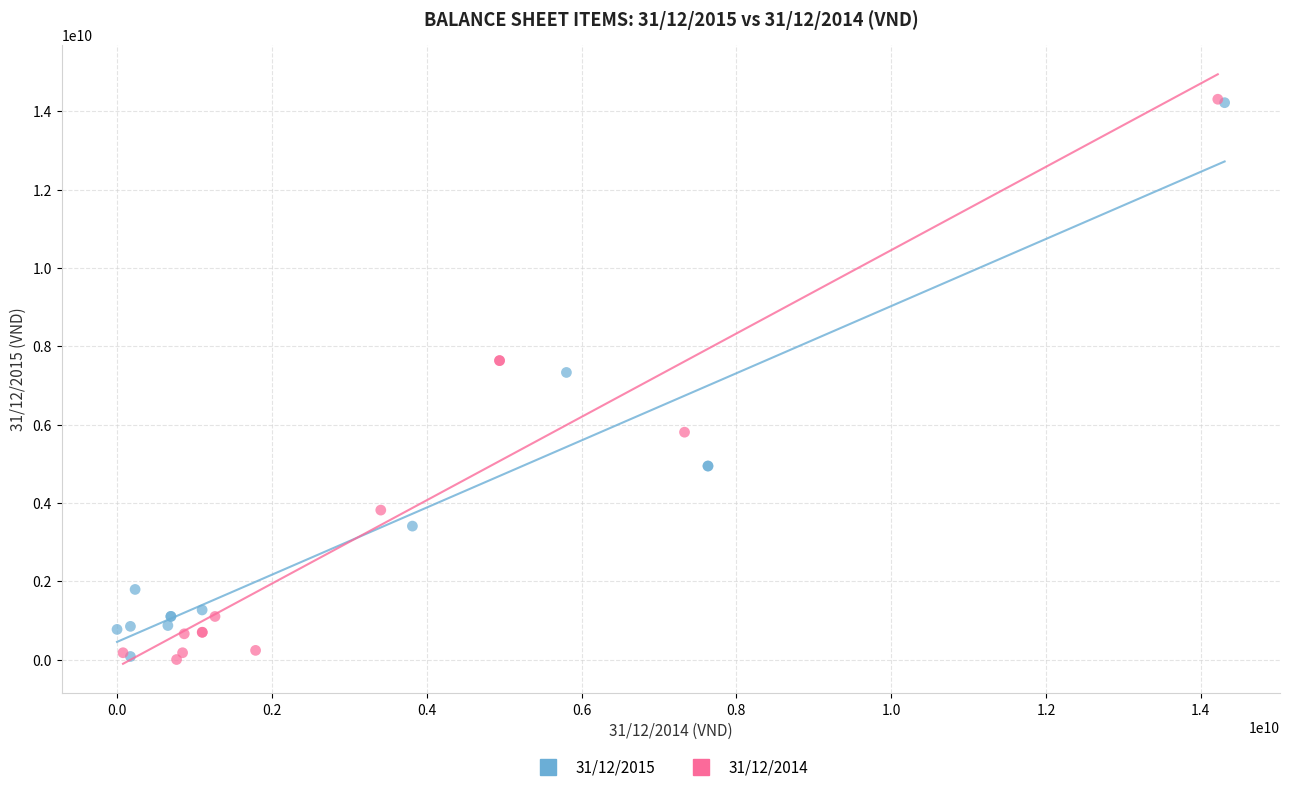

What are all the series names shown in the legend?

31/12/2015, 31/12/2014